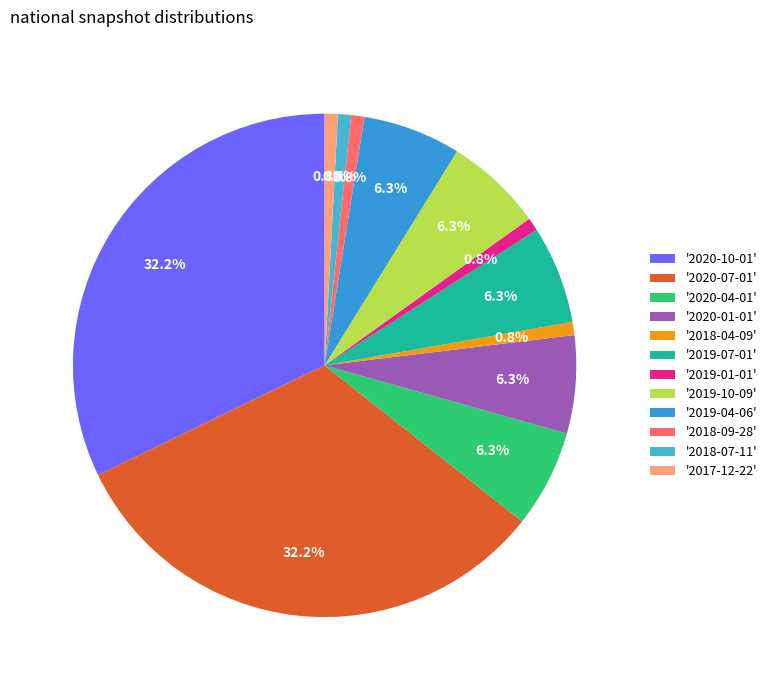

How many slices are in this pie chart?

12